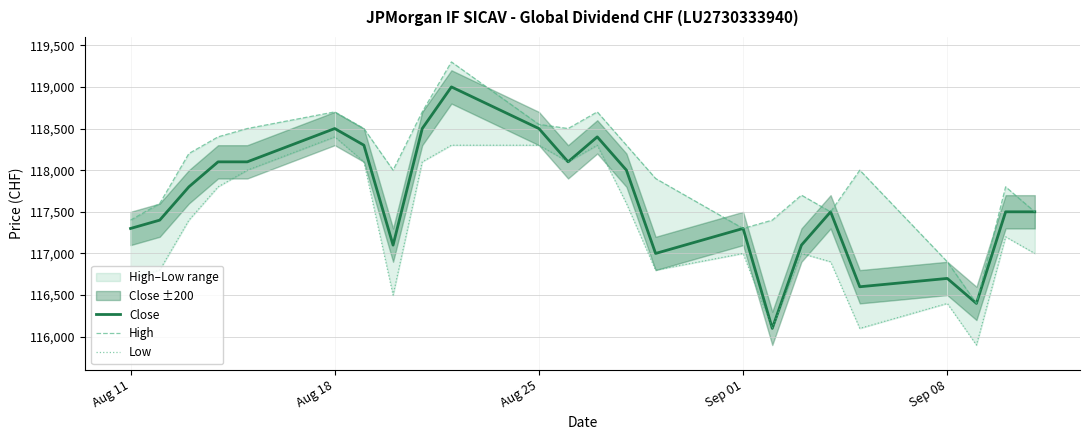

The value of Close at Aug 11 is 202698. True or false?

False